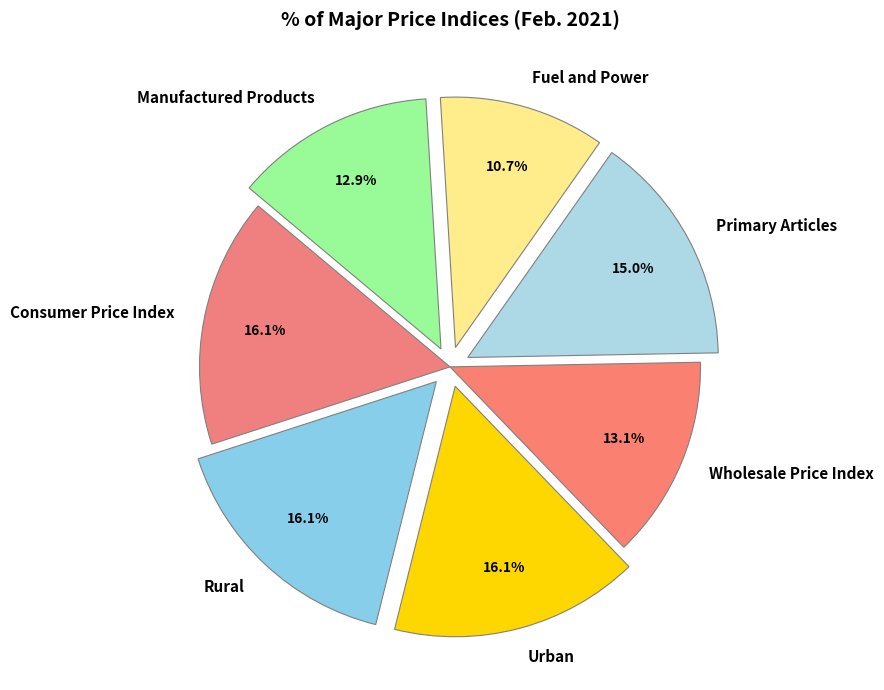

What percentage is NOT represented by Wholesale Price Index?

86.9%